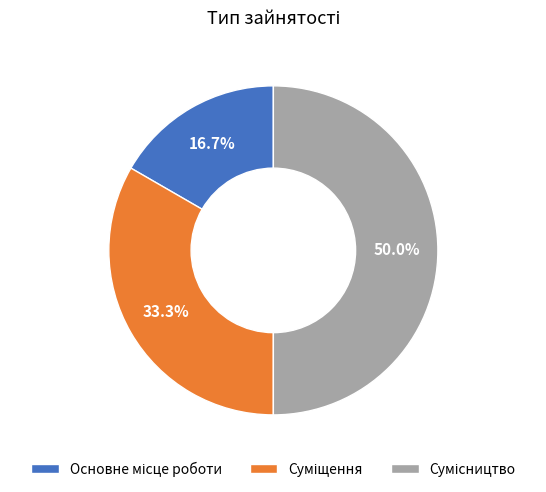

To the nearest percent, what is the average slice percentage?

33%